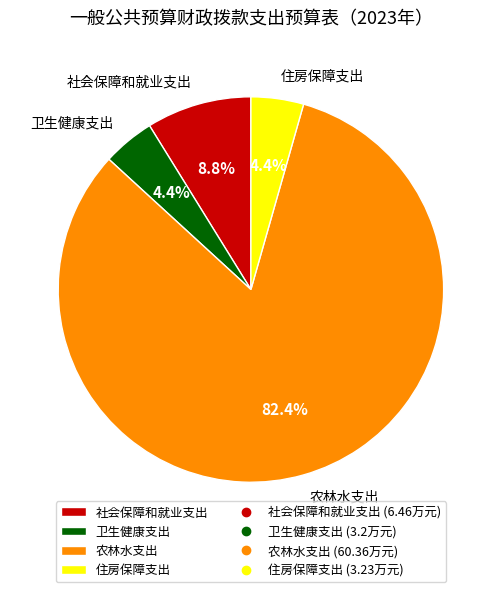

To the nearest percent, what is the combined percentage of 住房保障支出 and 社会保障和就业支出?

13%